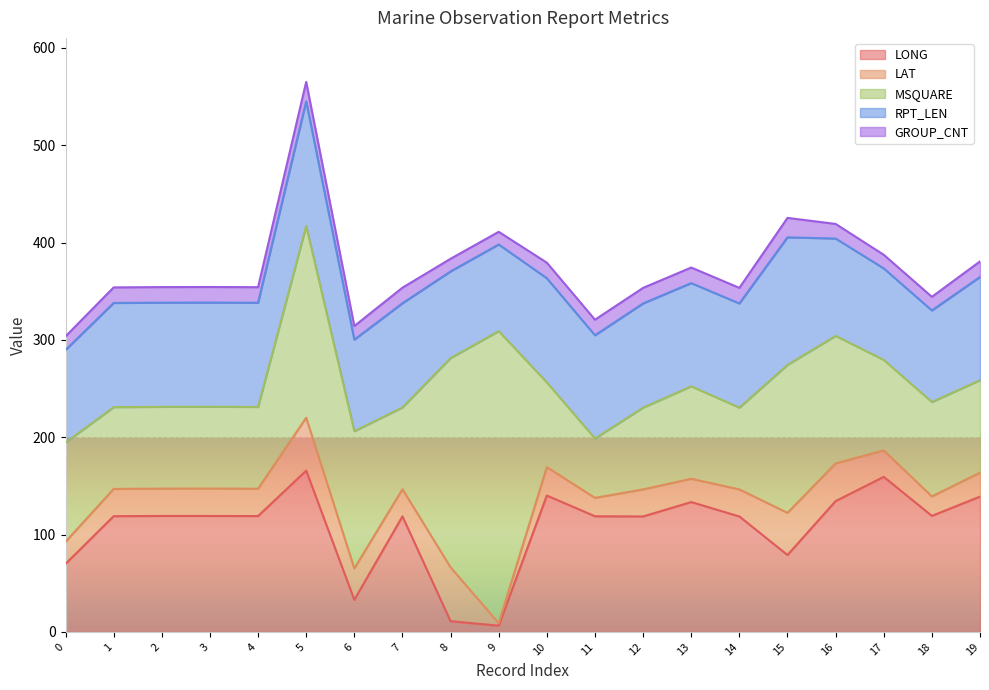

True or false: RPT_LEN and GROUP_CNT intersect in this chart.

False